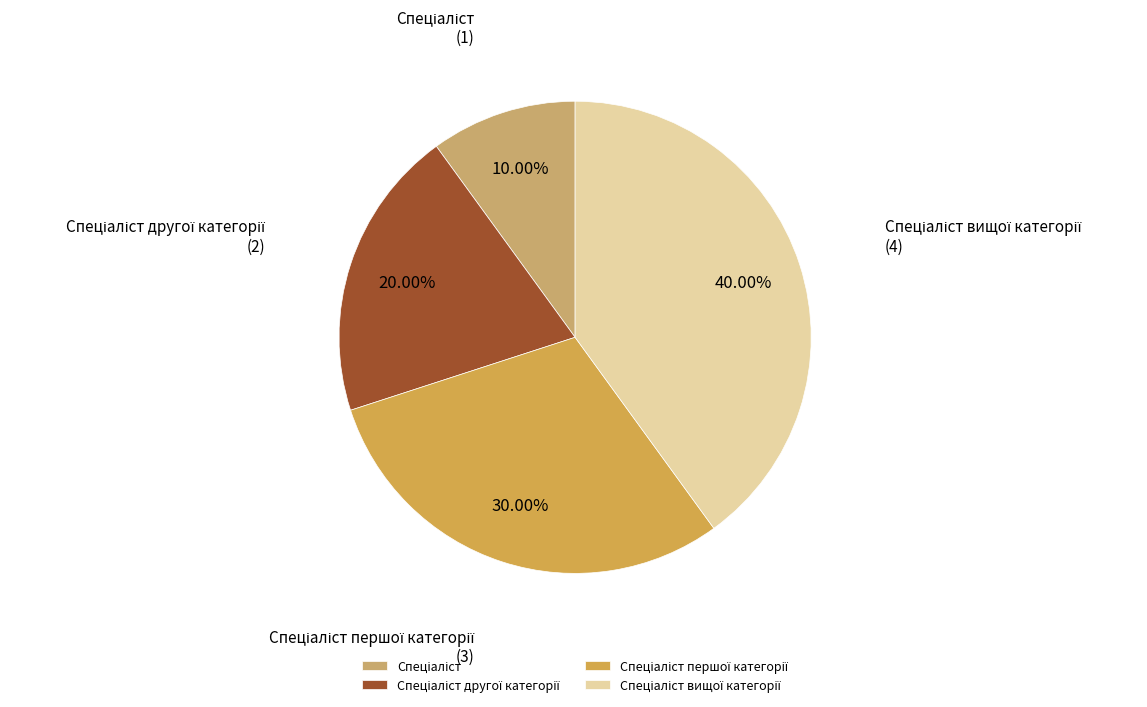

How many slices are in this pie chart?

4